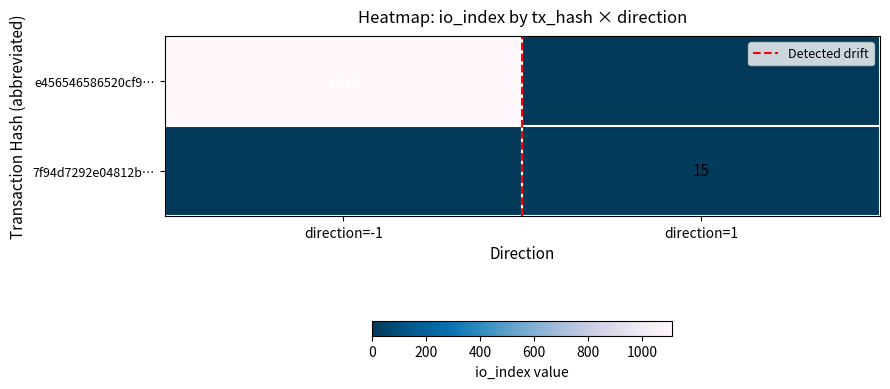

What is the highest value of the 7f94d7292e04812b… series?

15